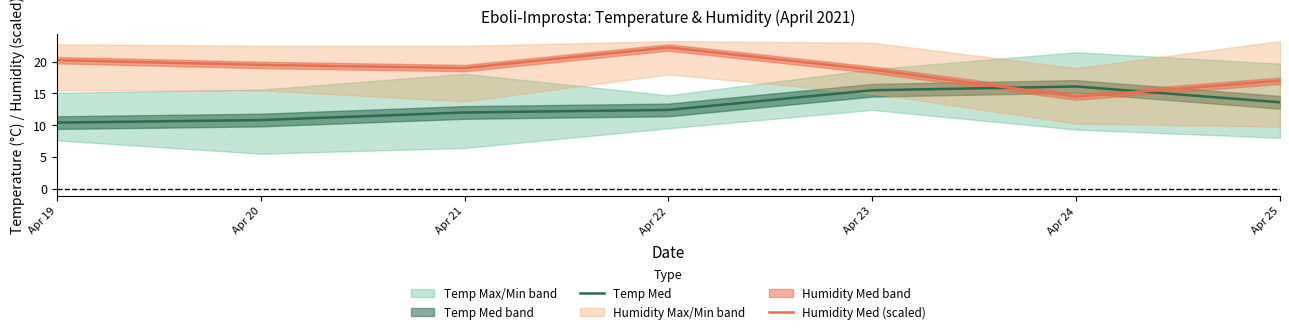

At which category does Temp Med reach its first local peak?

Apr 24